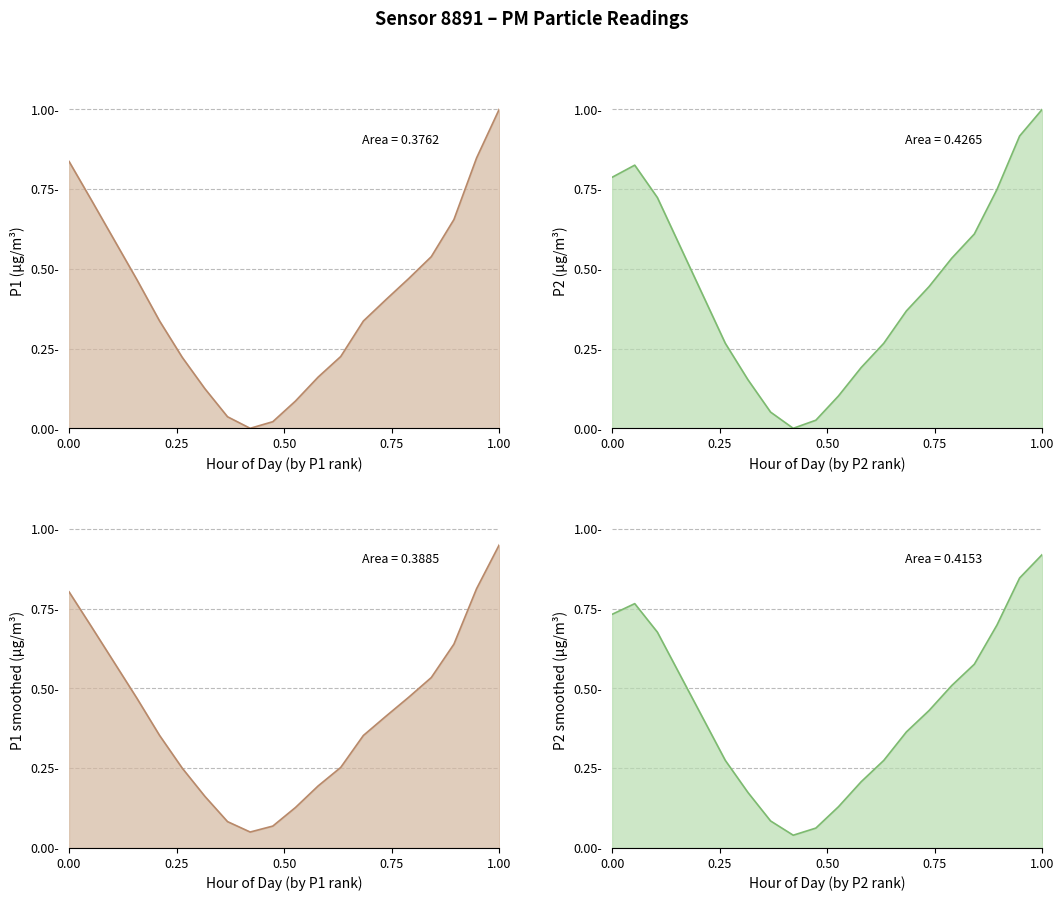

How many data points in P2 area line are above 0?

19